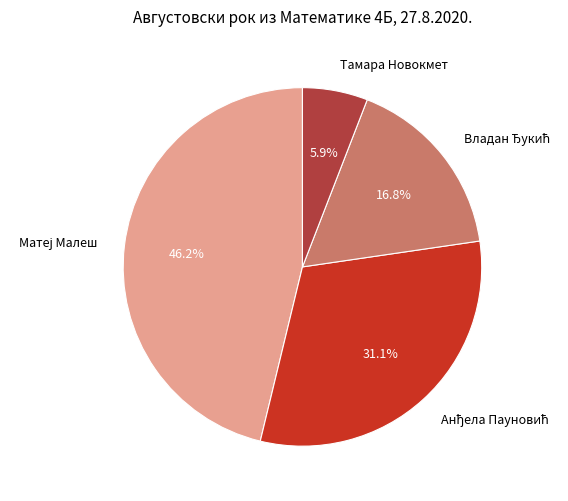

Which category has the smallest portion of the pie?

Тамара Новокмет